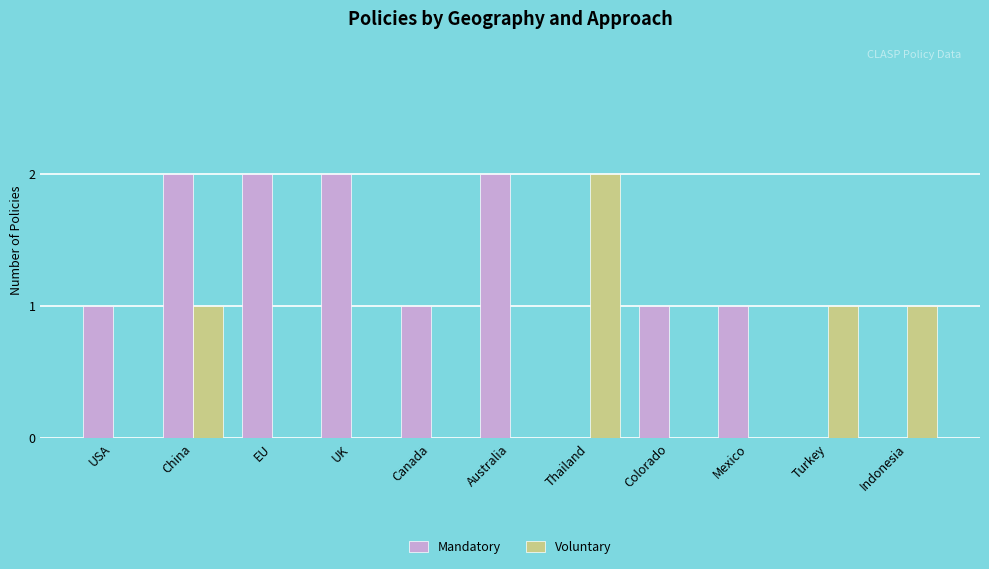

Reading left to right, what are all the values shown in this chart?

Mandatory: 1	2	2	2	1	2	0	1	1	0	0
Voluntary: 0	1	0	0	0	0	2	0	0	1	1